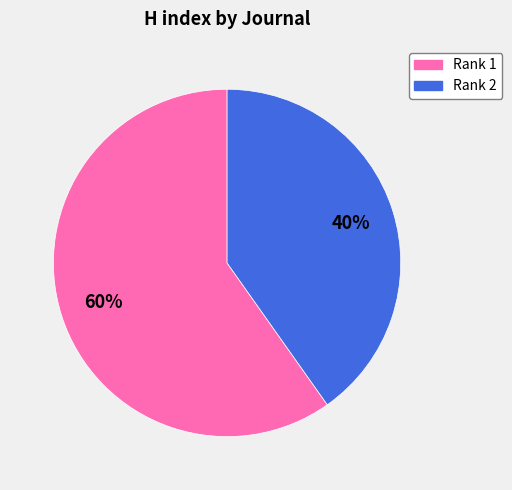

To the nearest percent, what is the difference between the largest and smallest slice percentages?

20%